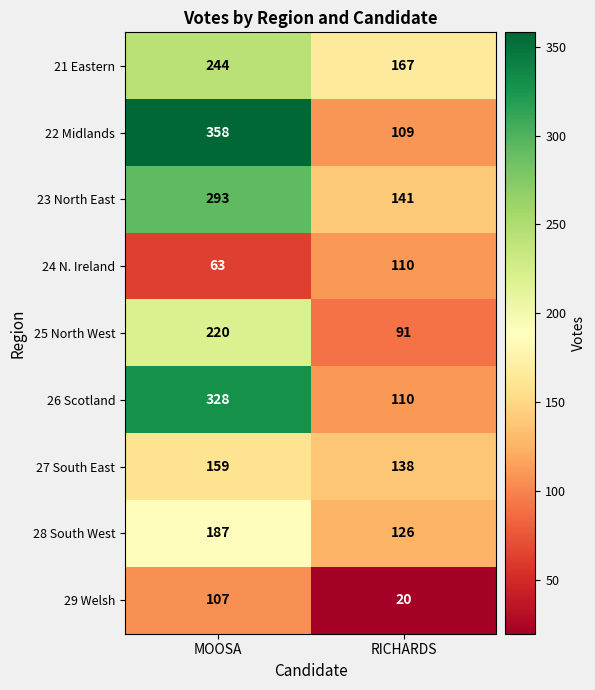

List the series in order of their peak value, lowest first.

29 Welsh, 24 N. Ireland, 27 South East, 28 South West, 25 North West, 21 Eastern, 23 North East, 26 Scotland, 22 Midlands